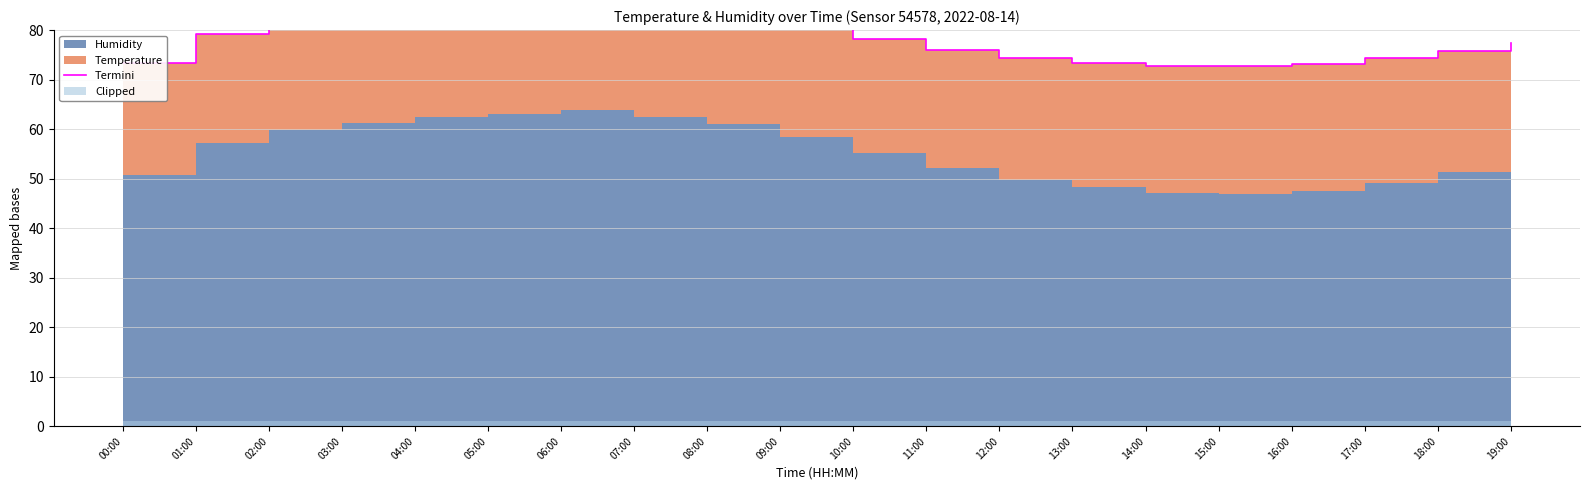

Does the chart have visible grid lines?

Yes